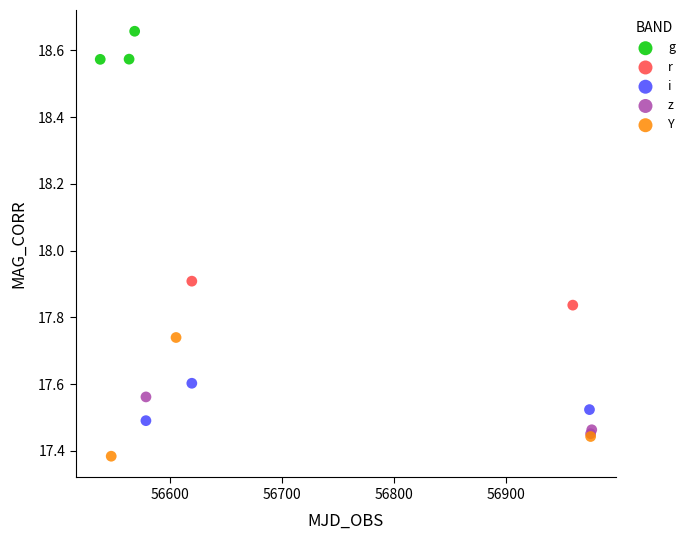

Which series contains the lowest Y value?

Y